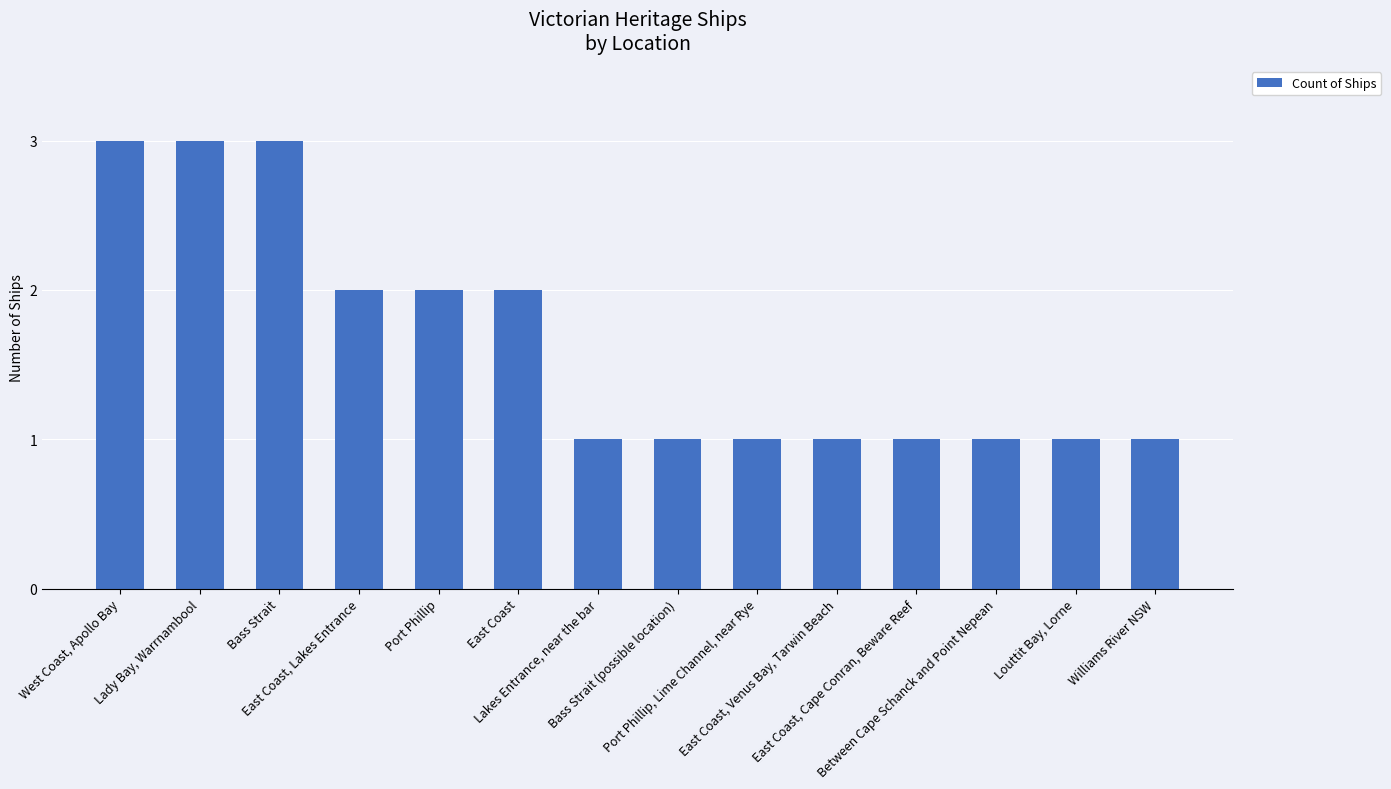

How many series are shown in this chart?

1